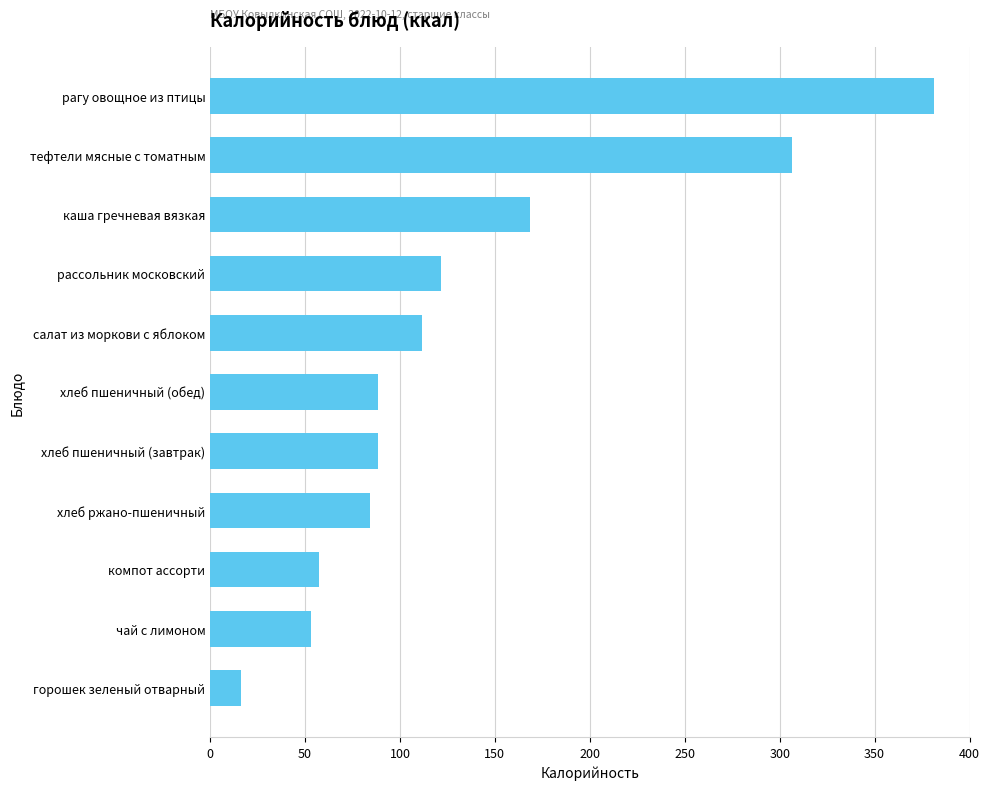

Where is the data nearest to the value 198?

каша гречневая вязкая